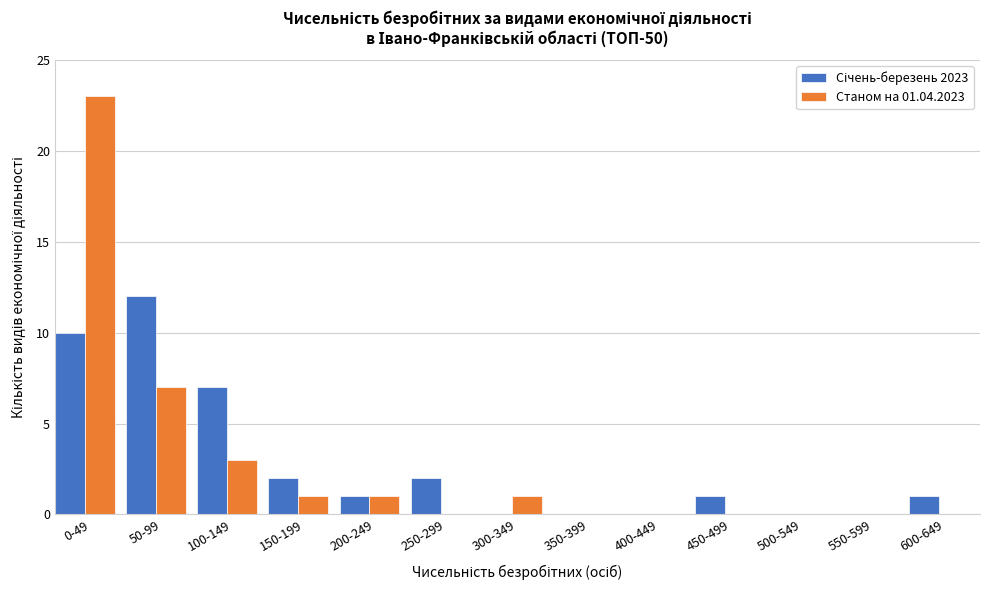

At which category is the sum across all series the highest?

0-49